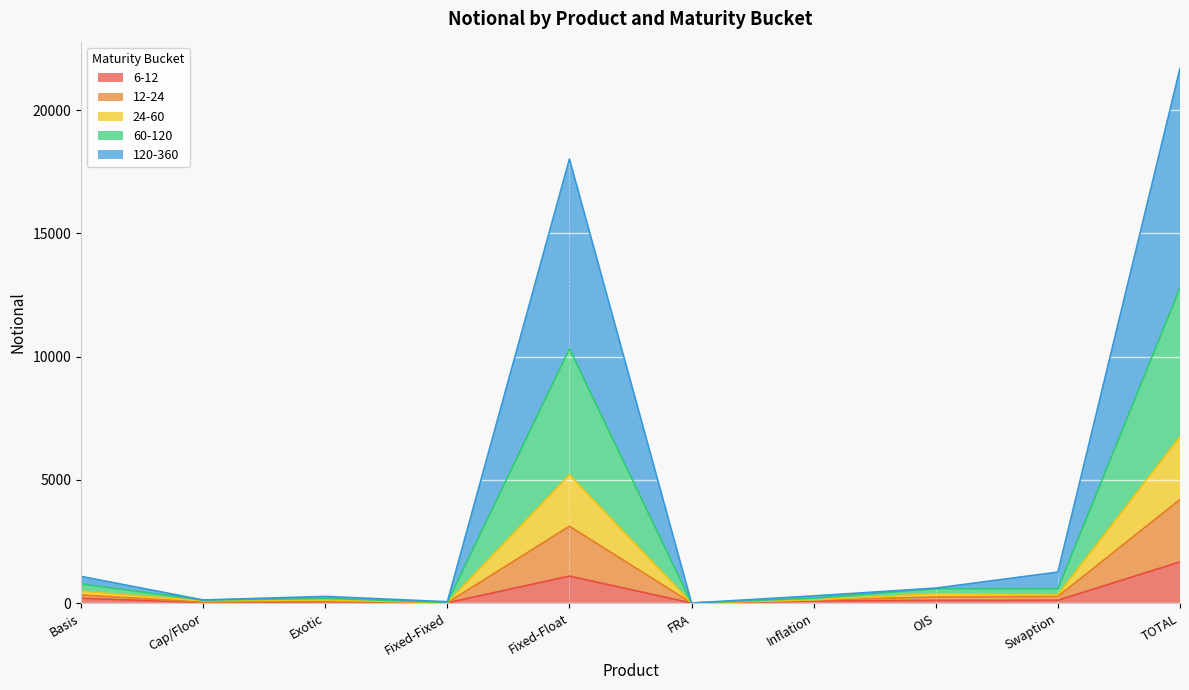

What position from the right is TOTAL?

1